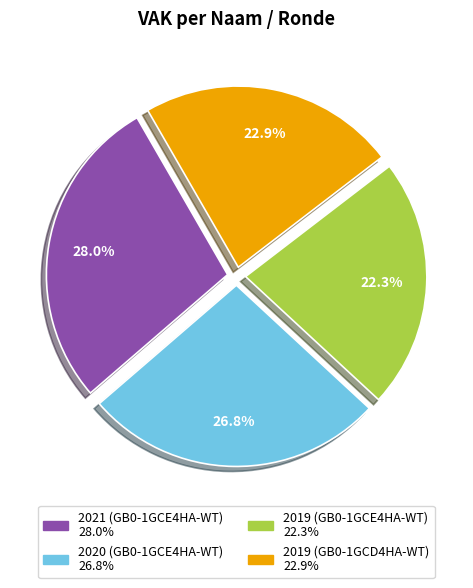

What is the total percentage of 2019 (GB0-1GCE4HA-WT) and 2020 (GB0-1GCE4HA-WT)?

49.1%